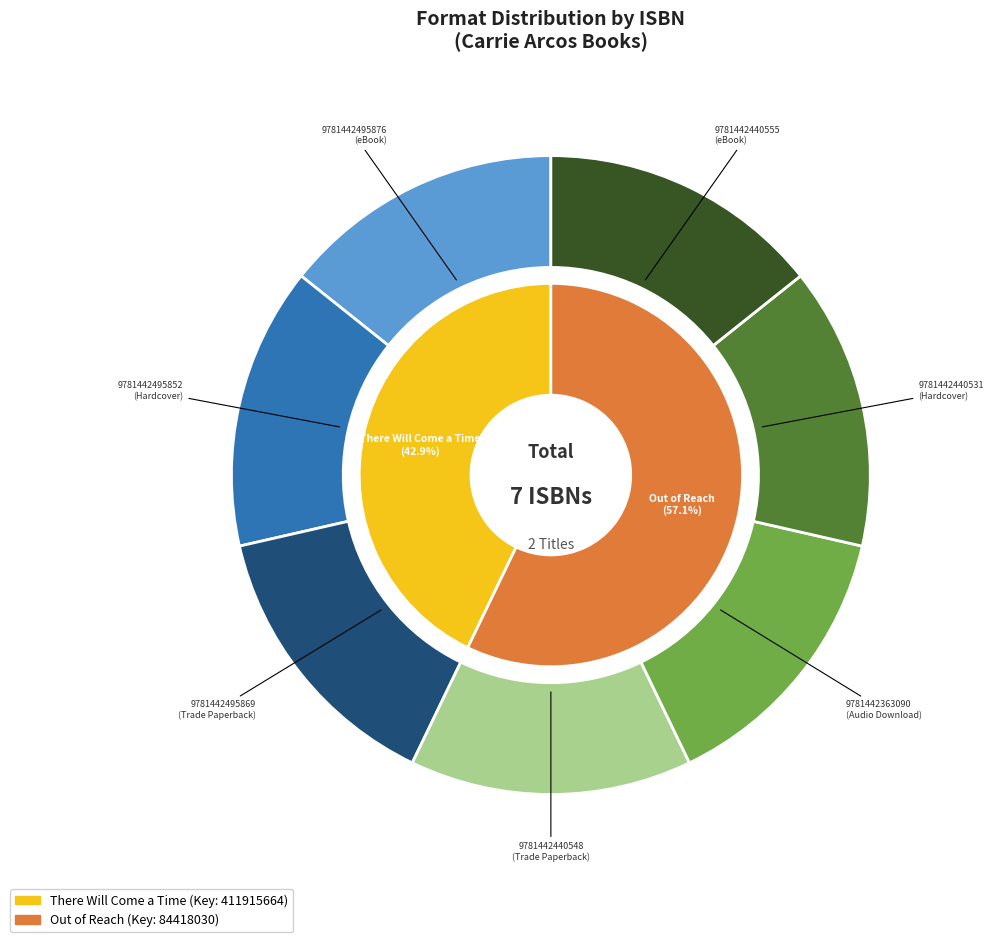

How many segments does this pie chart have?

7